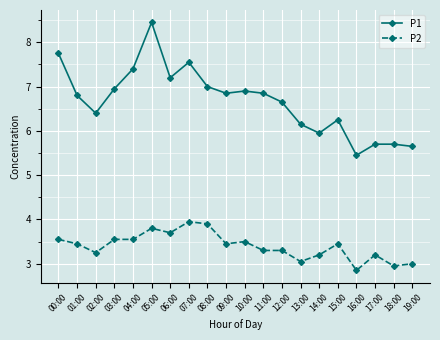

What position from the left is 07:00?

8